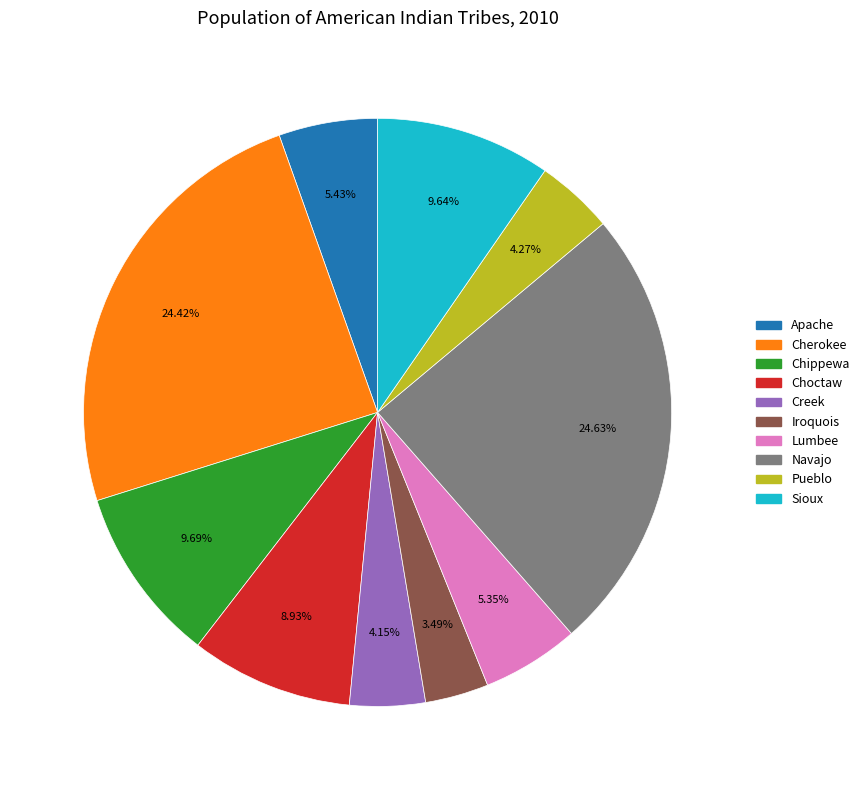

Is there any slice that represents more than half of the pie?

No